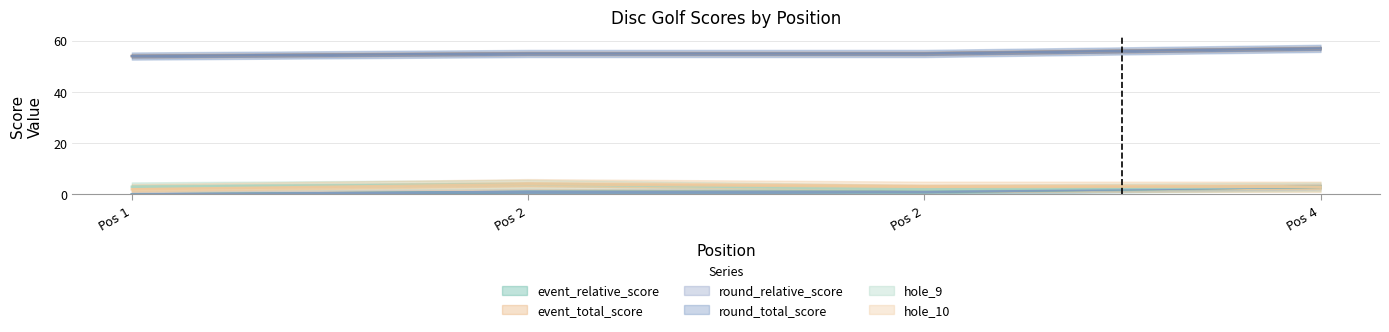

True or false: event_relative_score has a value of 2 at Pos 1.

False